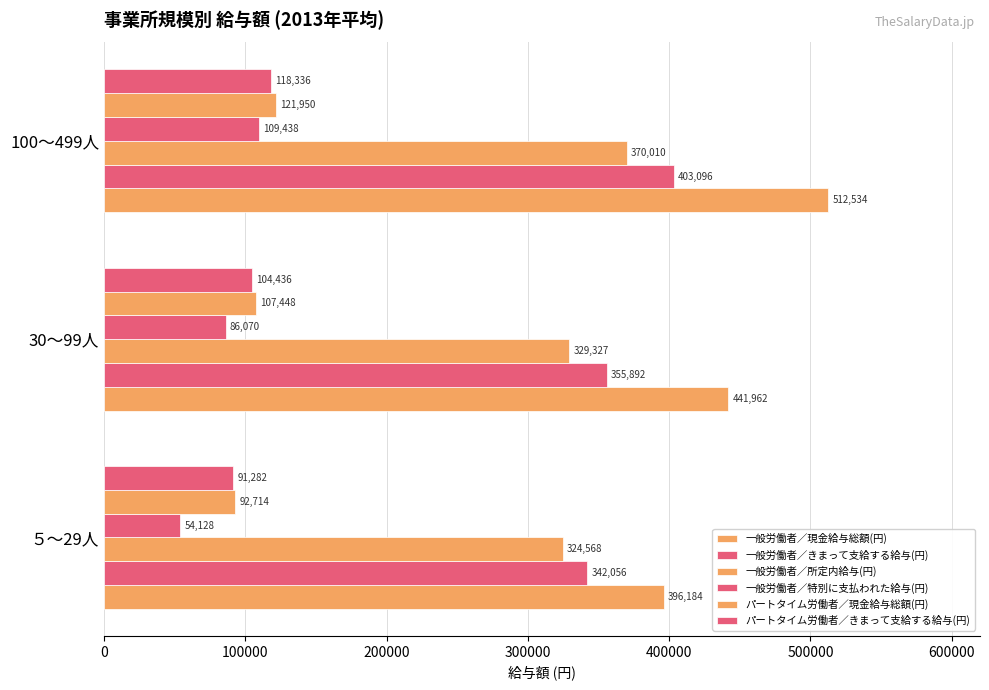

Count the number of categories in the chart.

3